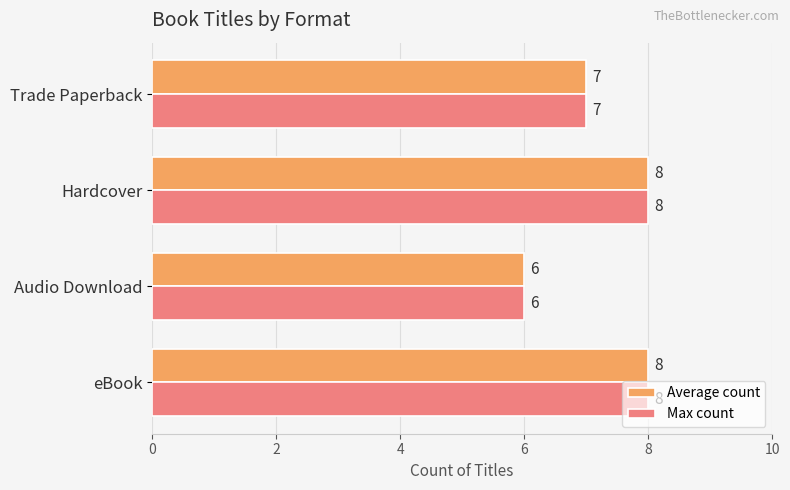

Count the number of data series in this chart.

2